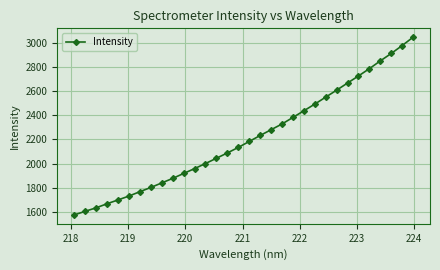

What is the greatest value displayed?

3046.7